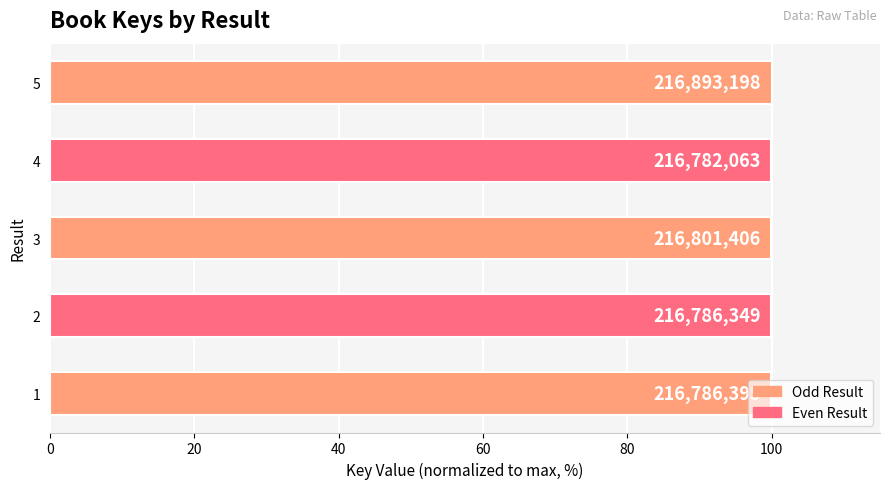

What is the average value?

100.0